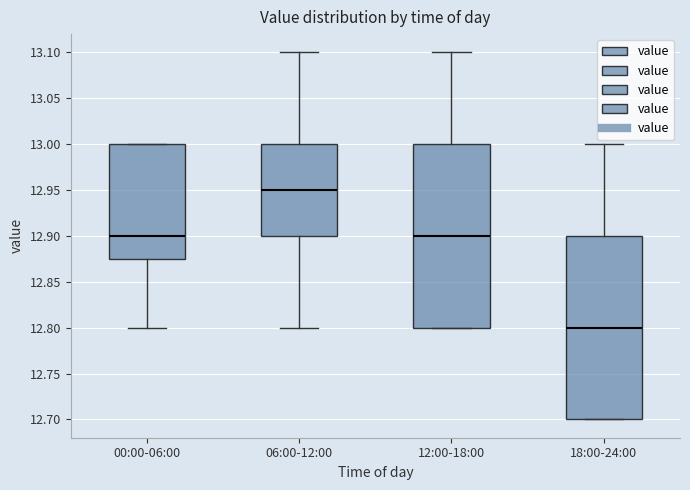

Reading left to right, read every box against the y-axis: the position of its median line, the range the box covers, and the ends of its whiskers. The values are not printed on the chart, so give them approximately, as read against the axis.

00:00-06:00: median 12.900, box 12.875 to 13.000, whiskers 12.800 to 13.000
06:00-12:00: median 12.950, box 12.900 to 13.000, whiskers 12.800 to 13.100
12:00-18:00: median 12.900, box 12.800 to 13.000, whiskers 12.800 to 13.100
18:00-24:00: median 12.800, box 12.700 to 12.900, whiskers 12.700 to 13.000